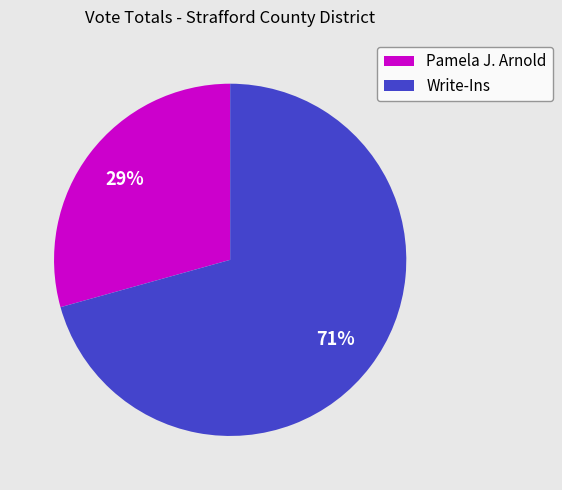

Between Pamela J. Arnold and Write-Ins, which is larger?

Write-Ins